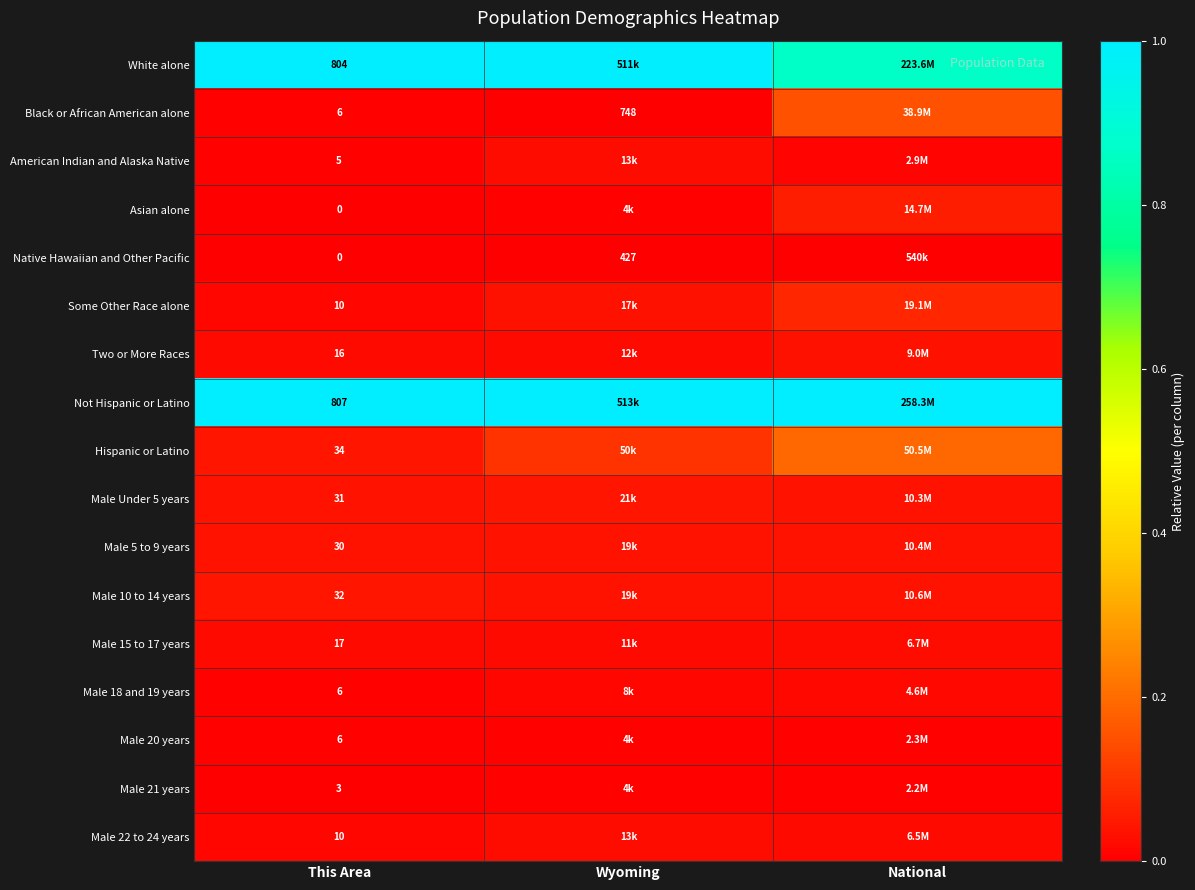

Is the value of Native Hawaiian and Other Pacific at Wyoming greater than the value of Male 5 to 9 years at This Area?

Yes